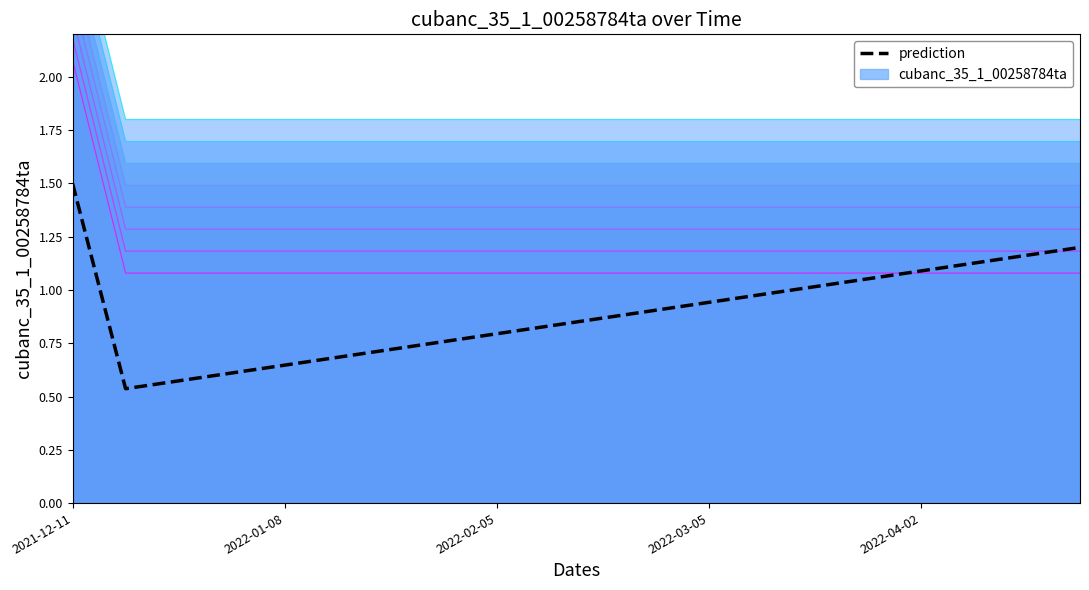

Which category has the highest value across all series?

2021-12-11